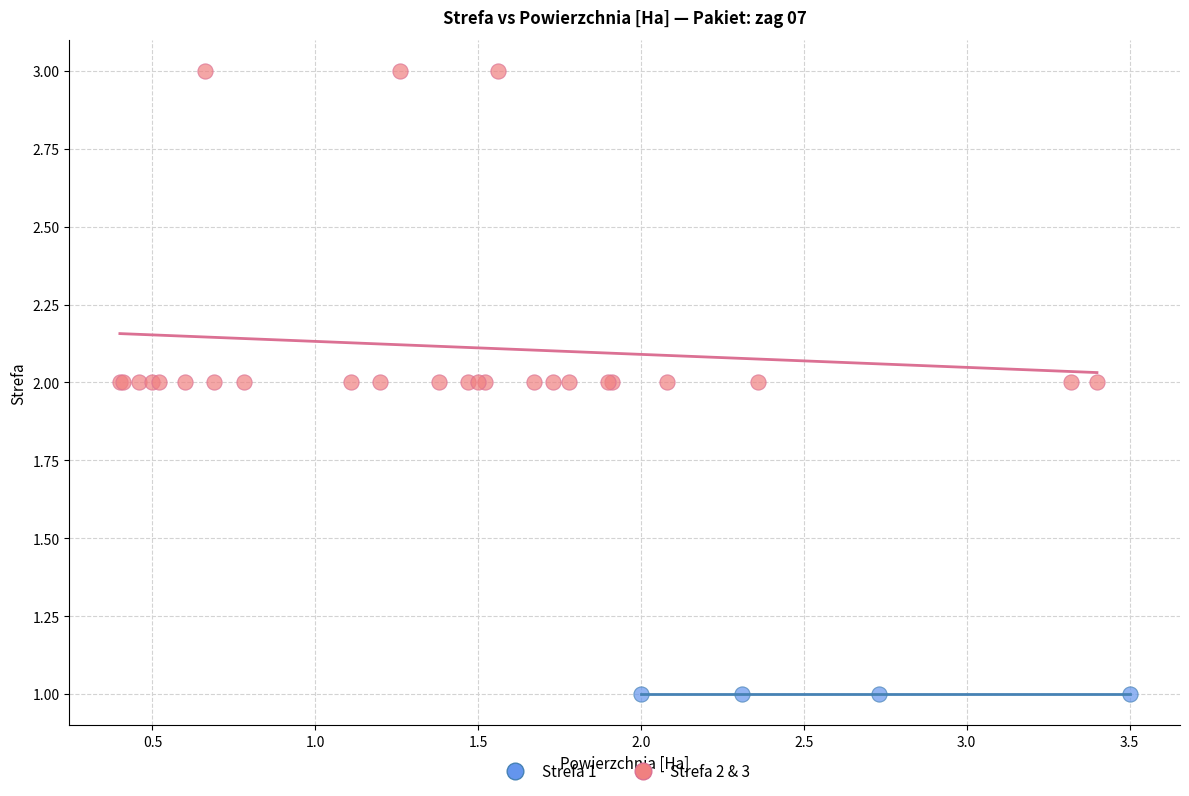

Which series contains the highest Y value?

Strefa 2 & 3